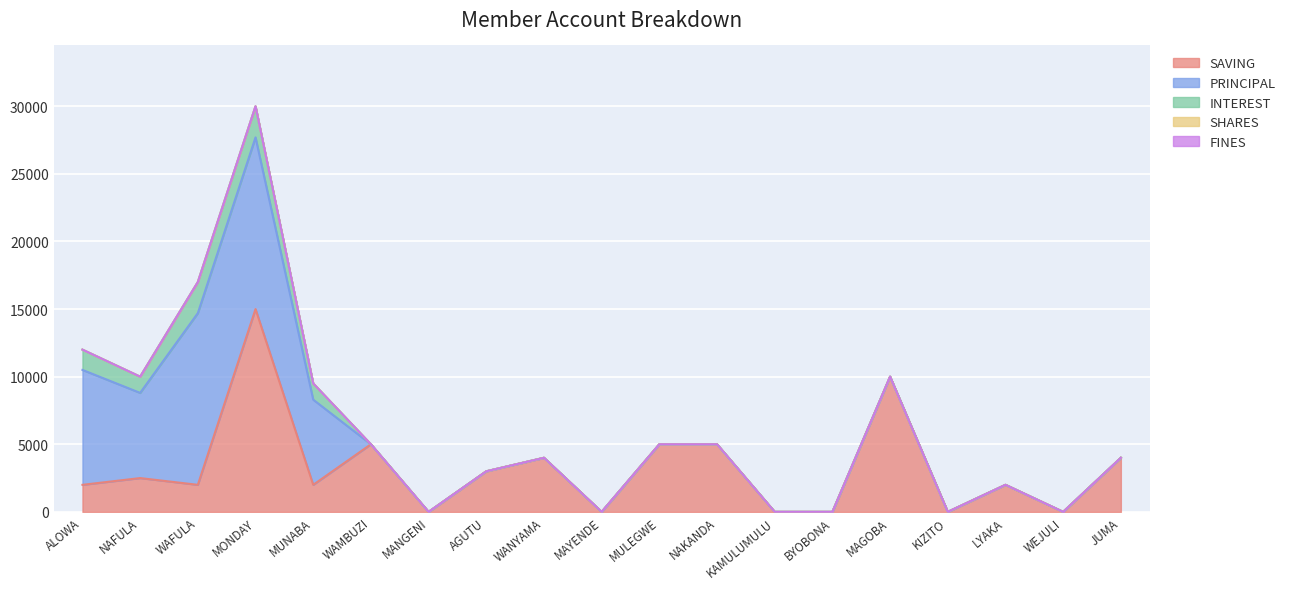

Reading left to right, extract all data points from this chart.

SAVING: 2000	2500	2000	15000	2000	5000	0	3000	4000	0	5000	5000	0	0	10000	0	2000	0	4000
PRINCIPAL: 8500	6300	12700	12700	6300	0	0	0	0	0	0	0	0	0	0	0	0	0	0
INTEREST: 1500	1200	2300	2300	1200	0	0	0	0	0	0	0	0	0	0	0	0	0	0
SHARES: 0	0	0	0	0	0	0	0	0	0	0	0	0	0	0	0	0	0	0
FINES: 0	0	0	0	0	0	0	0	0	0	0	0	0	0	0	0	0	0	0